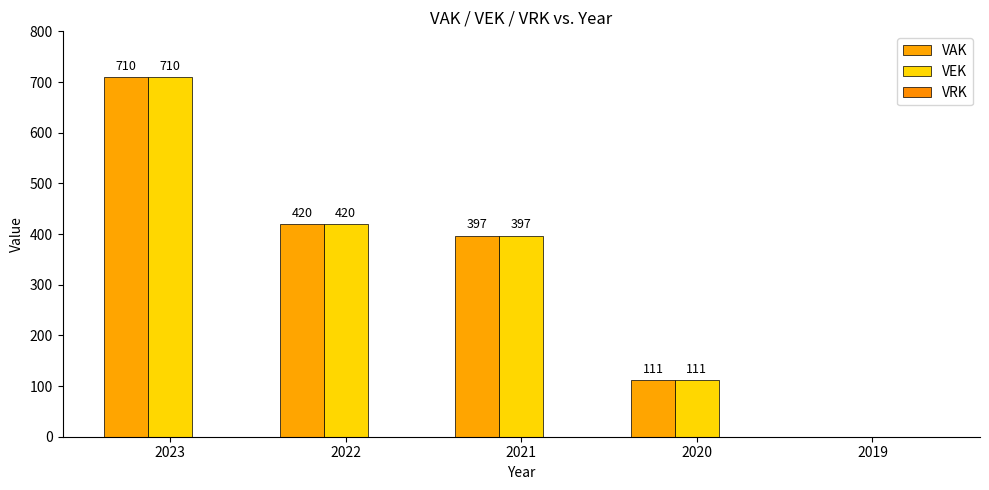

Which series has the widest spread of values?

VAK